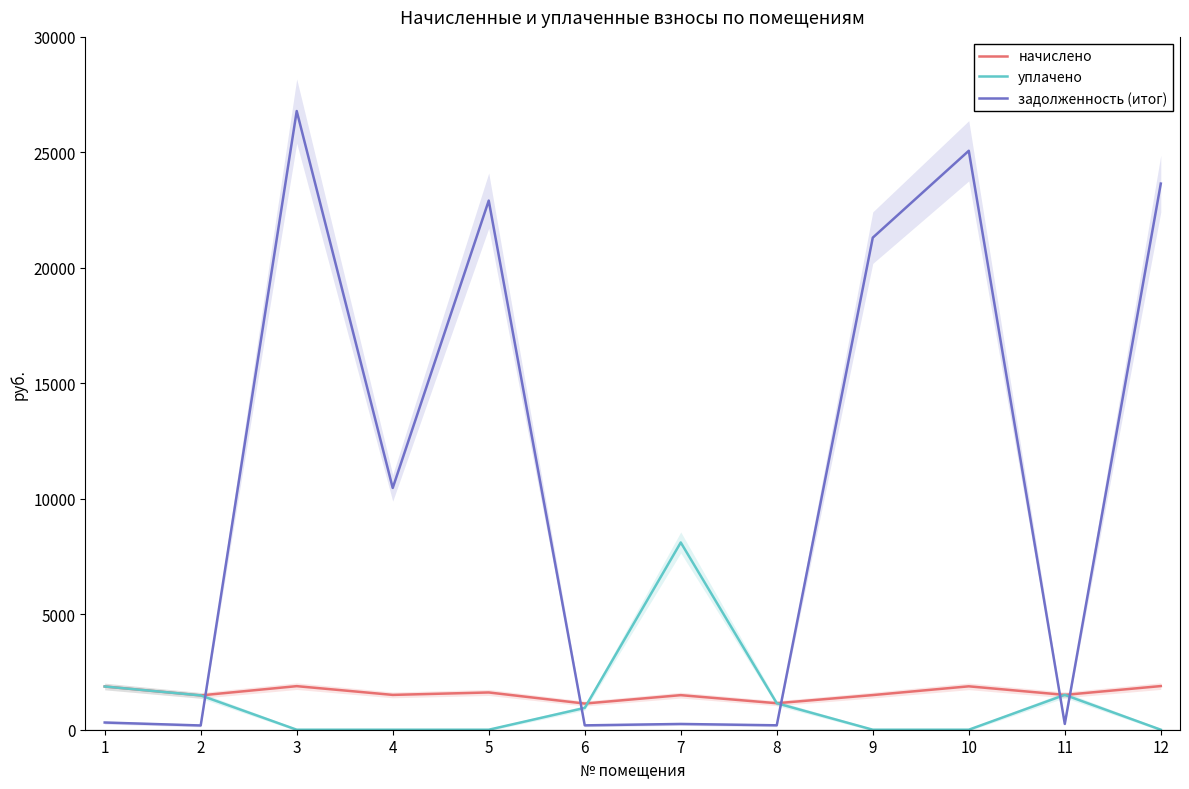

What is the maximum value for задолженность (итог)?

26789.0